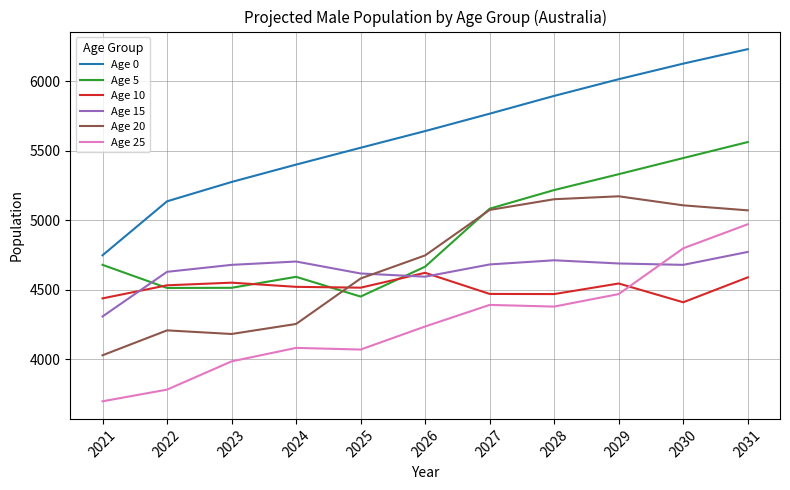

What is the sum of all Age 20 values?

51576